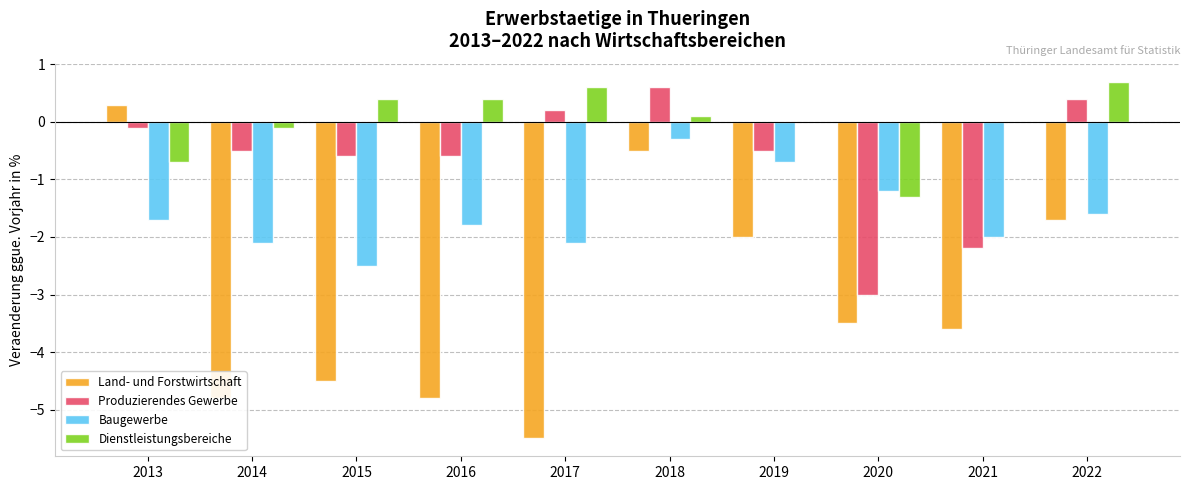

What value does the Dienstleistungsbereiche series have at 2020?

-1.3